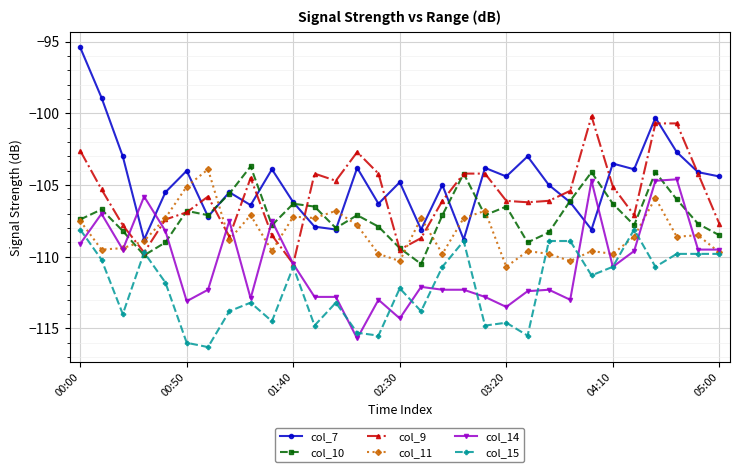

What is the value of the col_15 point at the 8th from the left?

-113.8